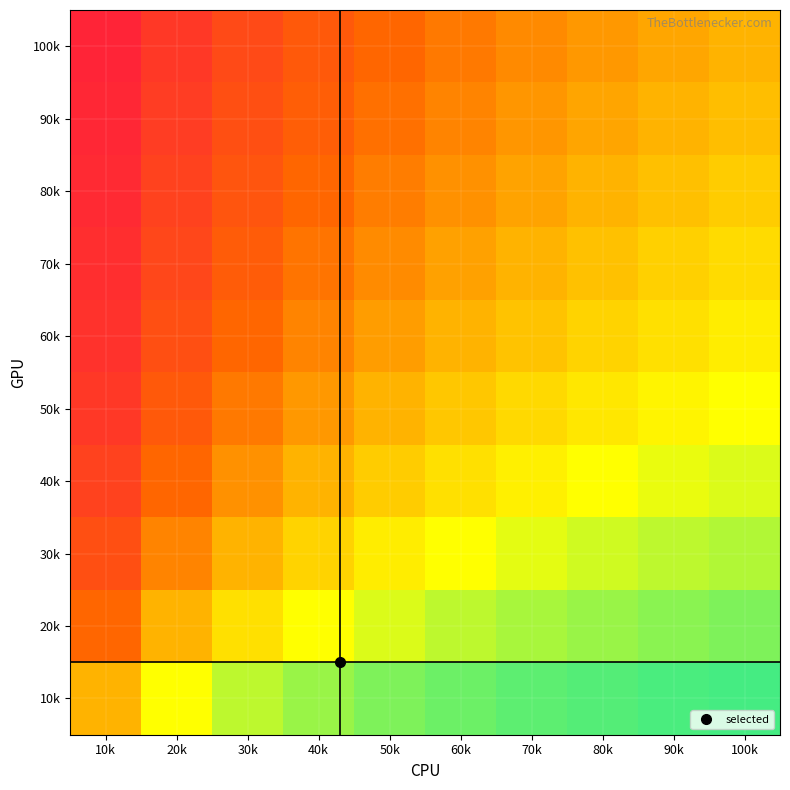

What is the spread (max minus min) of values at 60k?

0.5